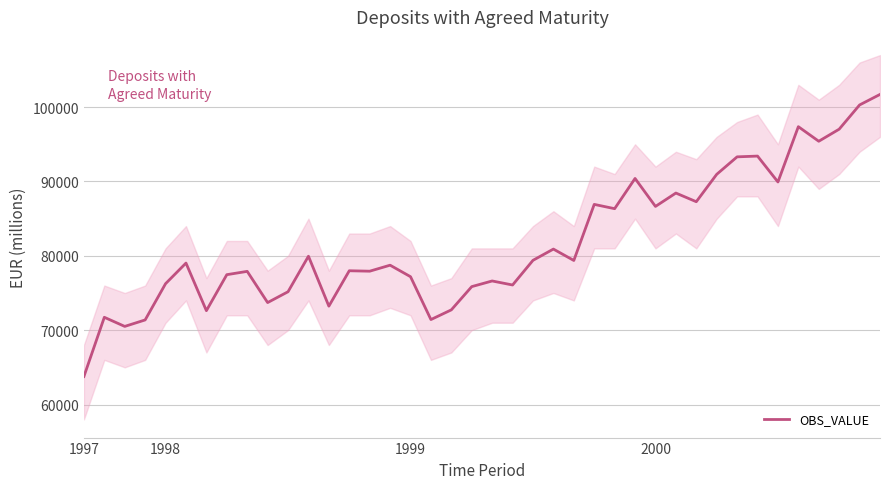

What is the maximum value for OBS_VALUE?

101709.2